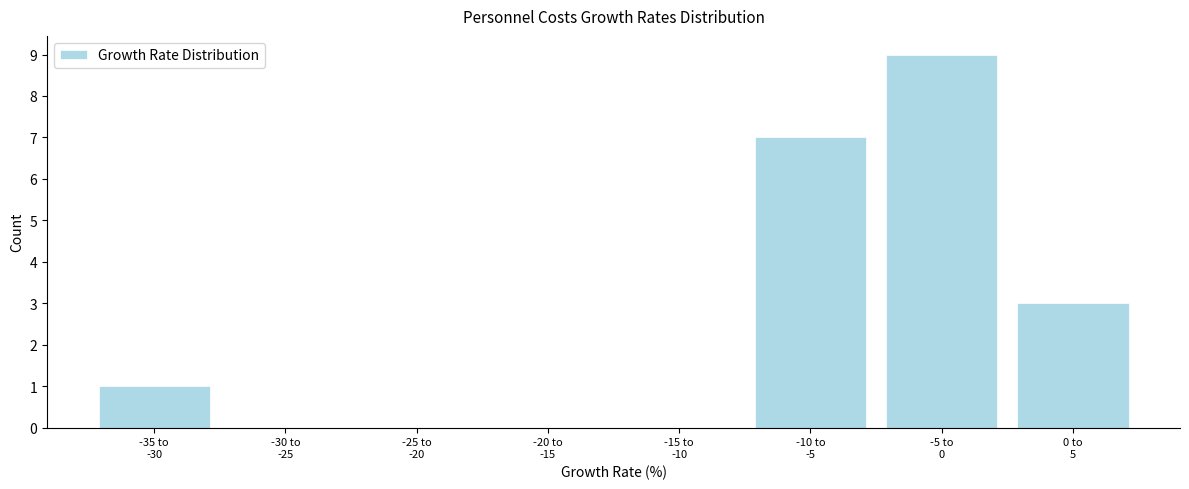

What is the maximum value shown in the chart?

9